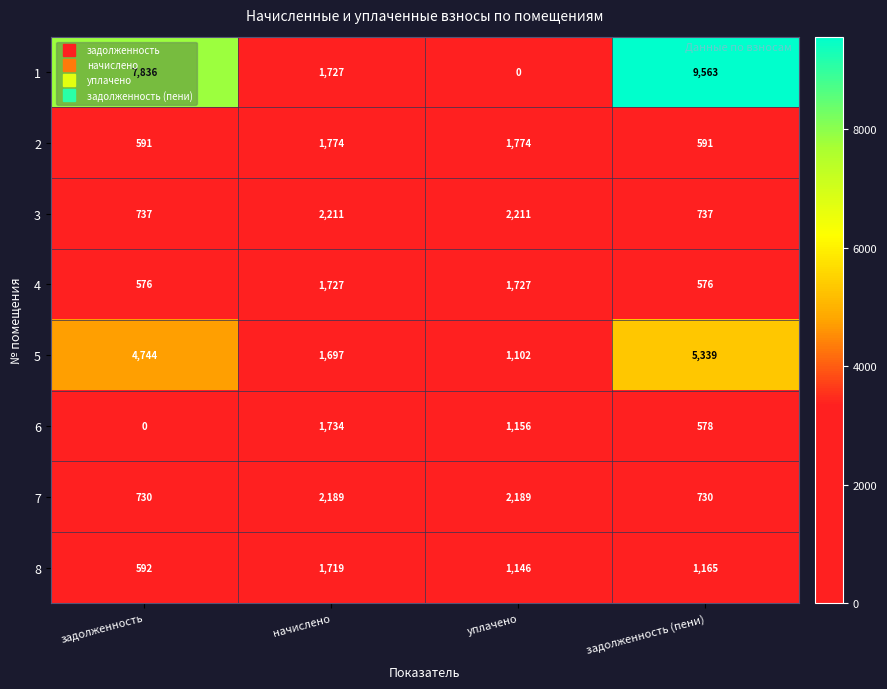

What is the average value of the 7 series?

1460